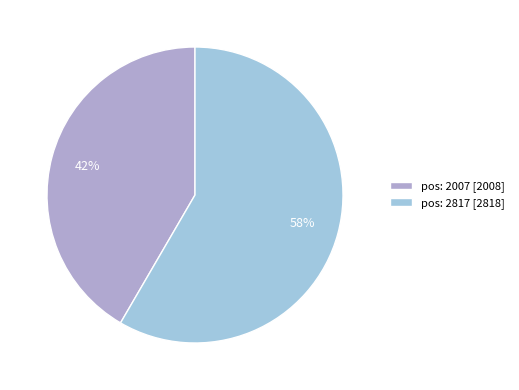

How many segments does this pie chart have?

2